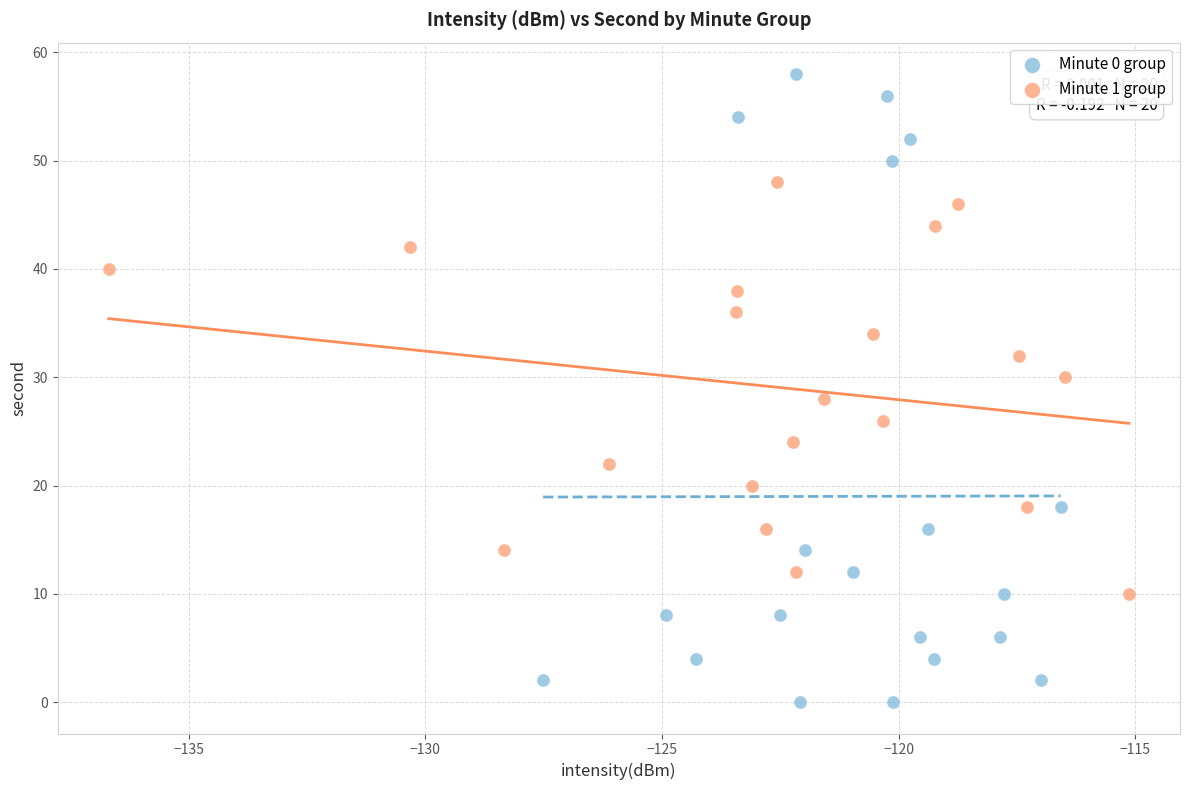

What are all the series names shown in the legend?

Minute 0 group, Minute 1 group